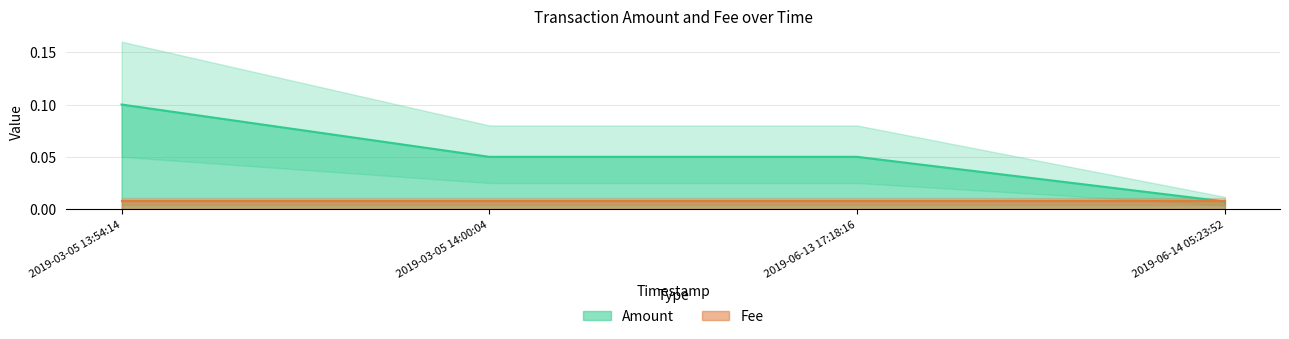

Where is the data nearest to the value 0?

2019-06-14 05:23:52